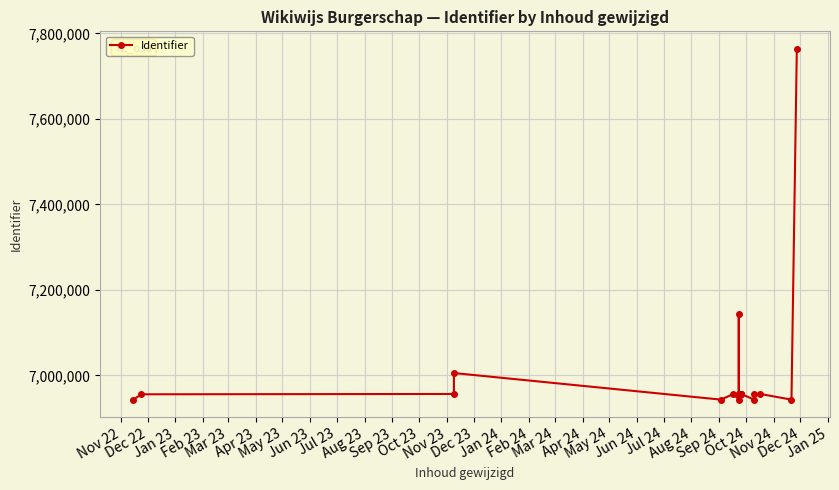

Which has a higher value, Nov 22 or Mar 23?

Mar 23